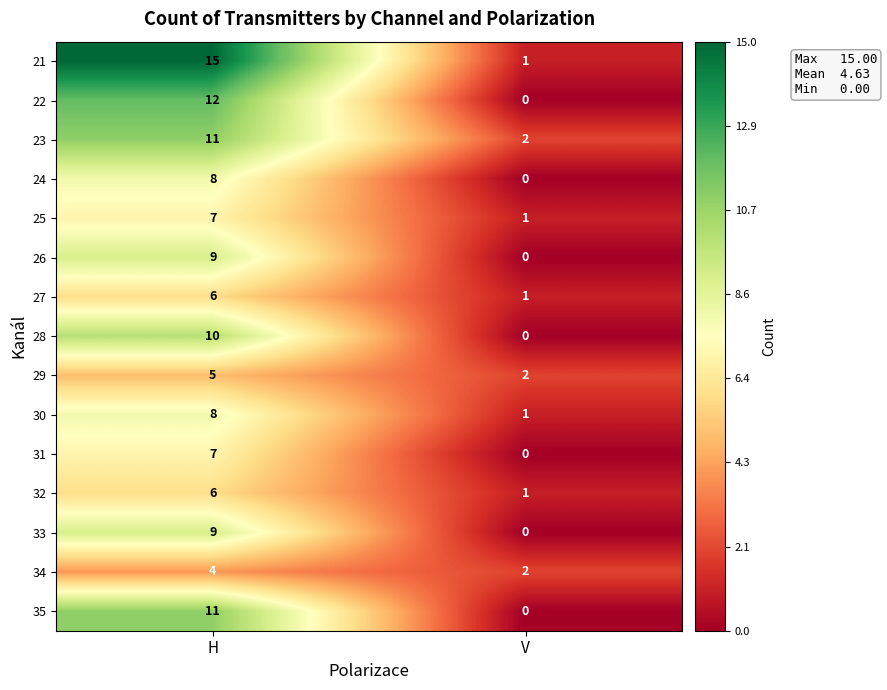

At how many categories does at least one series exceed 11?

1